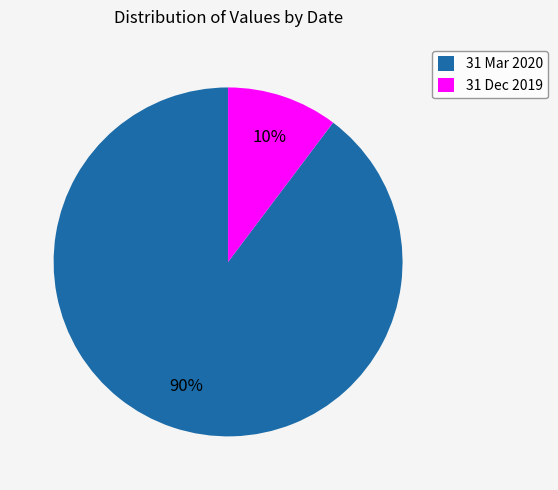

To the nearest percent, what is the combined percentage of 31 Dec 2019 and 31 Mar 2020?

100%